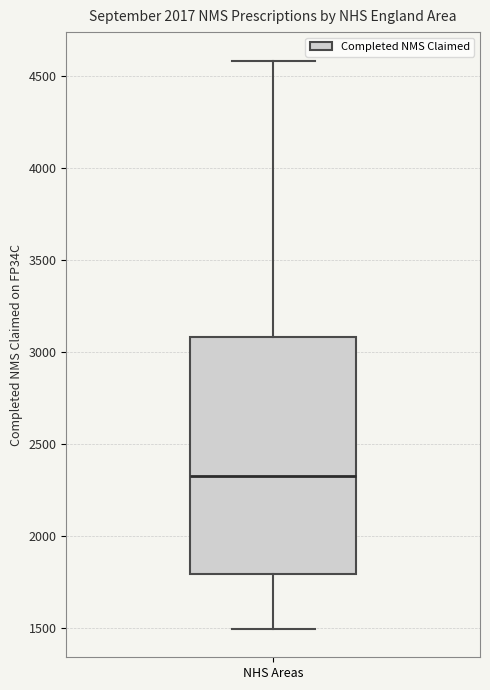

Transcribe this box plot: give where the median line is, the range the box spans, and where the two whiskers end, as read against the y-axis. The values are not printed on the chart, so give them approximately, as read against the axis.

median 2350, box 1800 to 3100, whiskers 1500 to 4600